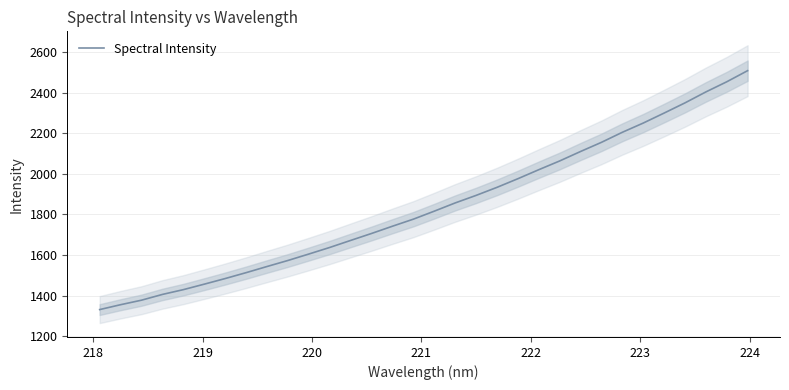

How many lines are shown in the chart?

1